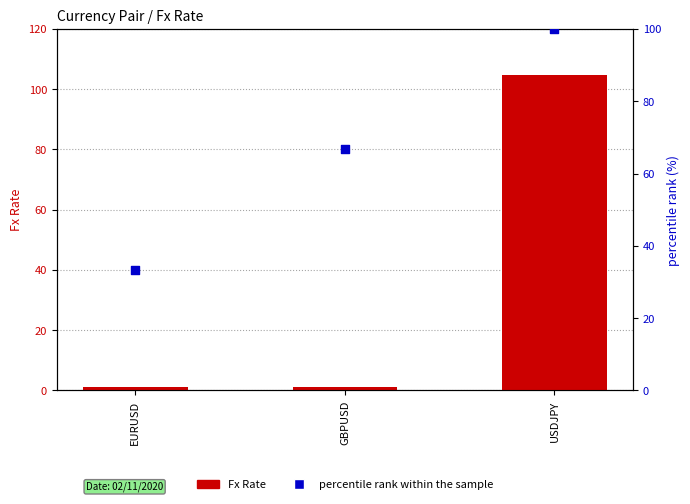

Is the value of Fx Rate at EURUSD greater than the value of percentile rank within the sample at EURUSD?

No